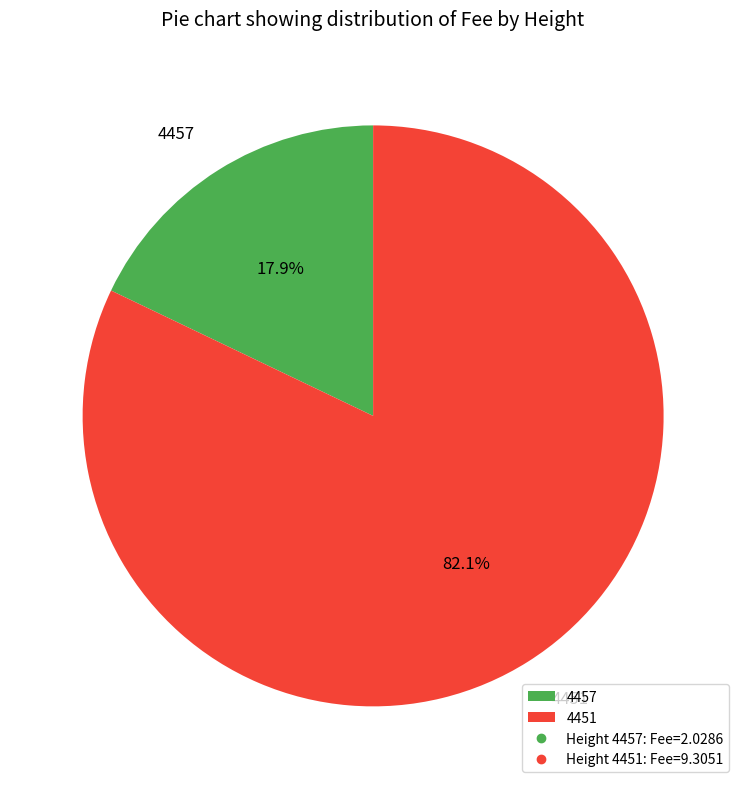

The 4451 slice represents 93% of the pie. True or false?

False